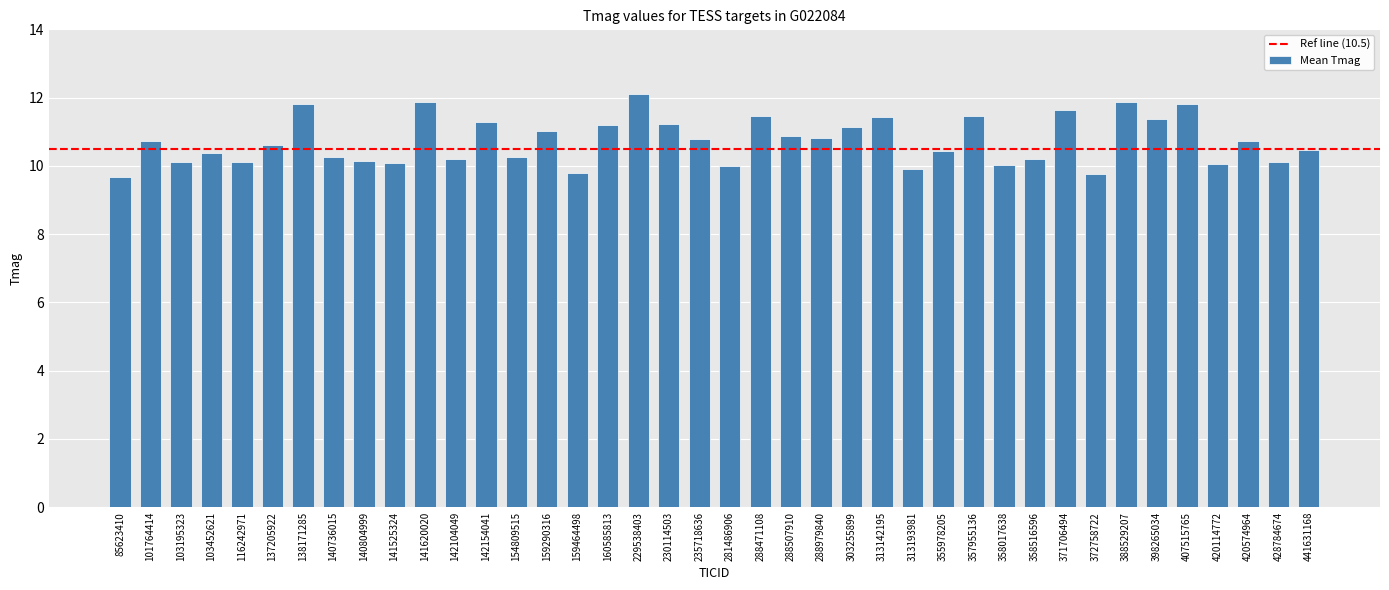

The chart shows a value of 5.9 at 288471108. True or false?

False